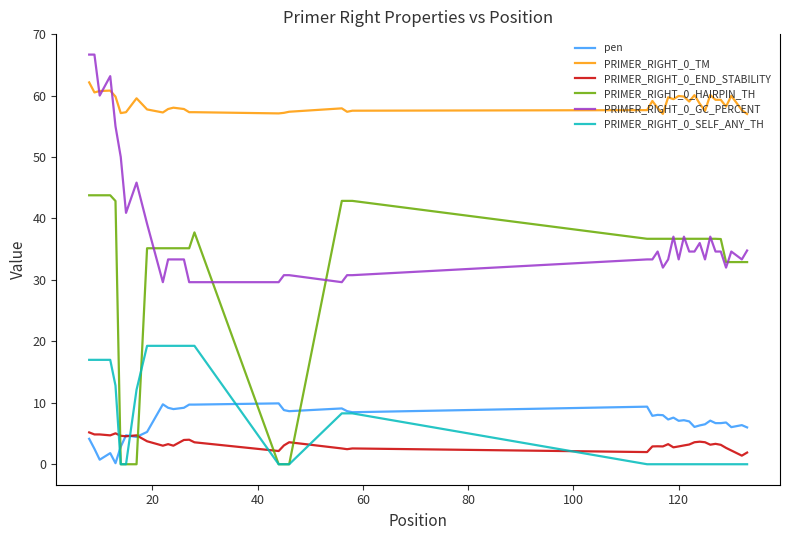

List the series in order of their peak value, highest first.

PRIMER_RIGHT_0_GC_PERCENT, PRIMER_RIGHT_0_TM, PRIMER_RIGHT_0_HAIRPIN_TH, PRIMER_RIGHT_0_SELF_ANY_TH, pen, PRIMER_RIGHT_0_END_STABILITY